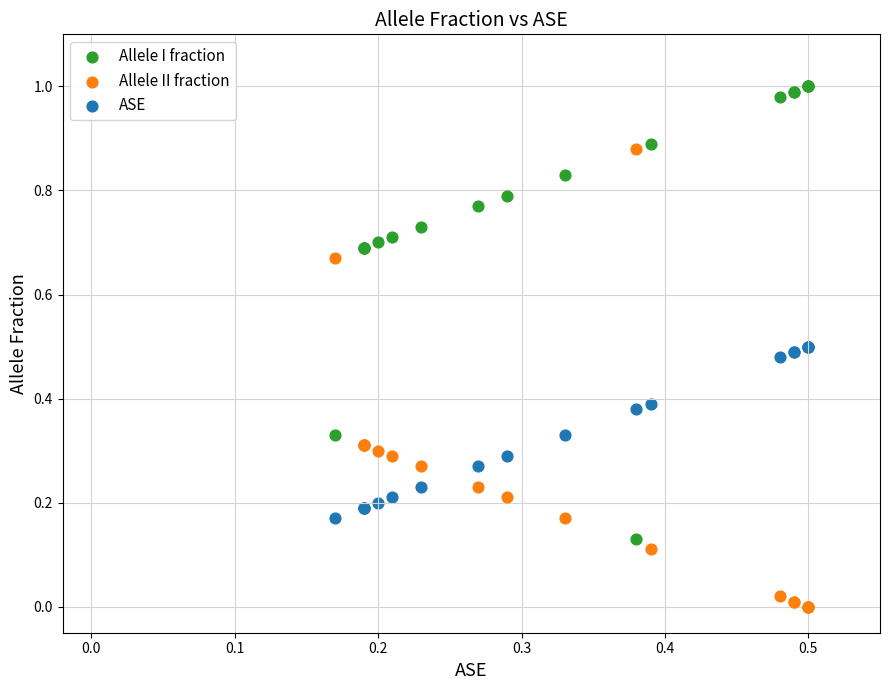

Which series reaches the minimum Y coordinate?

Allele II fraction